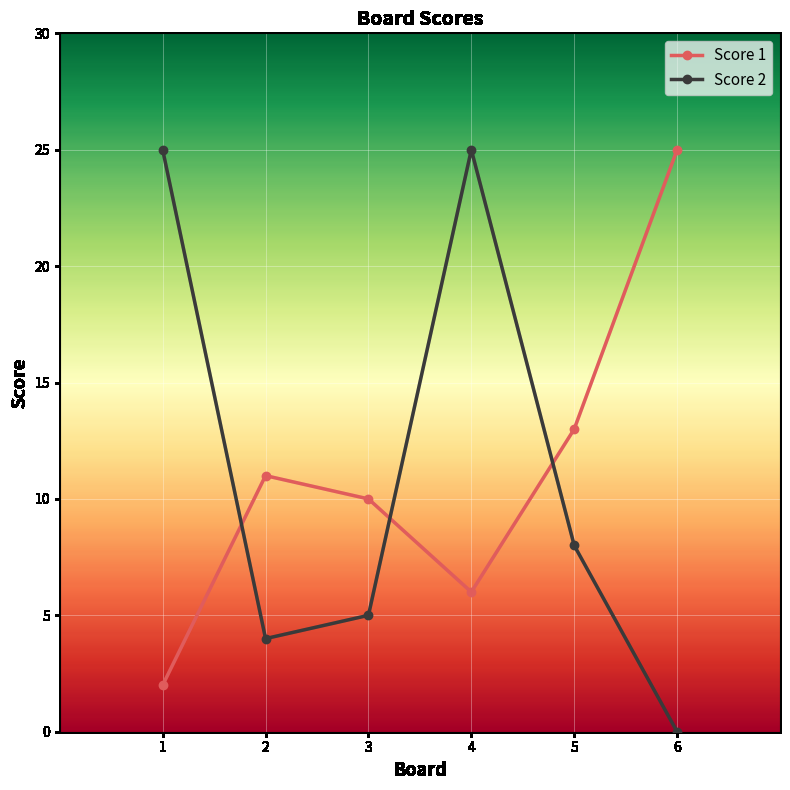

At how many categories does at least one series exceed 14?

3